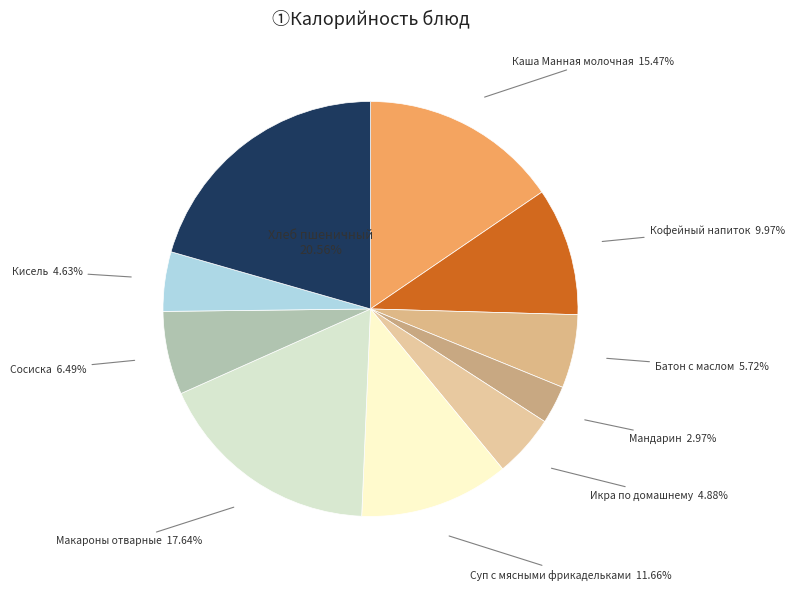

How many segments does this pie chart have?

10